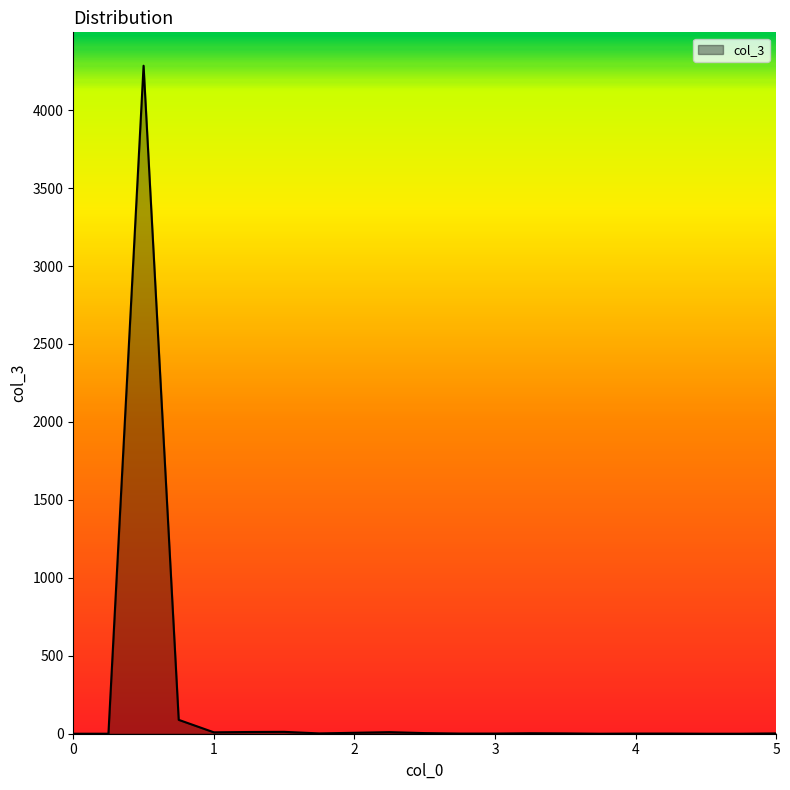

What is the difference between the second highest and minimum values?

89